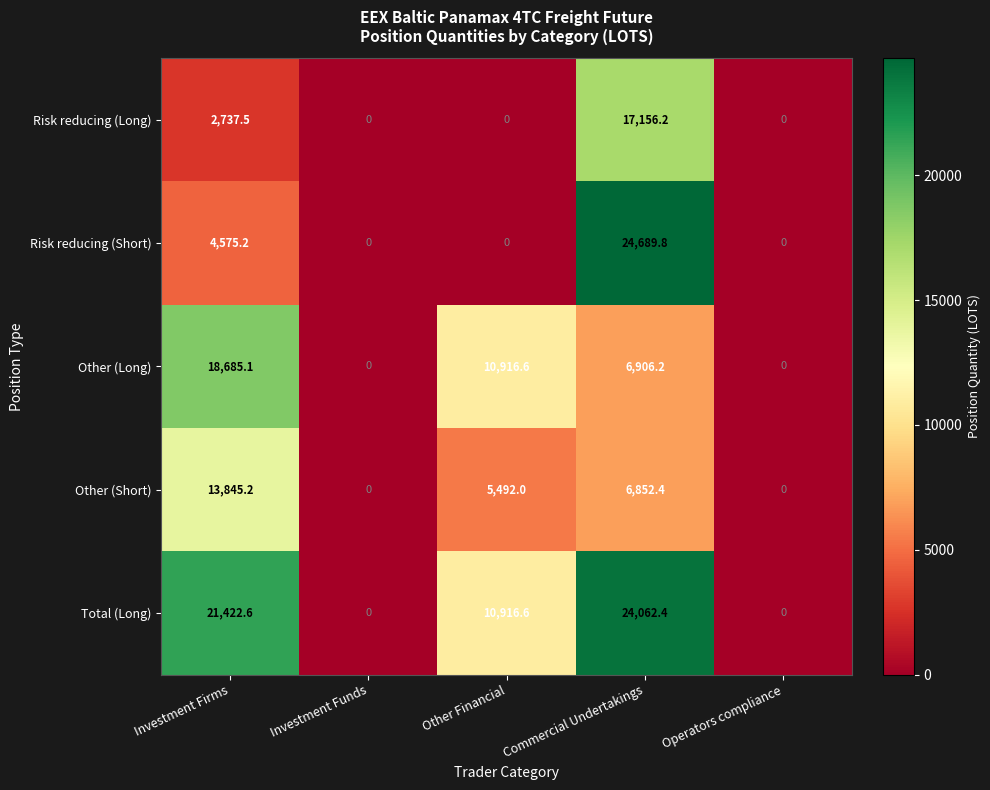

True or false: Other (Long) has a value of 10222.9 at Investment Funds.

False